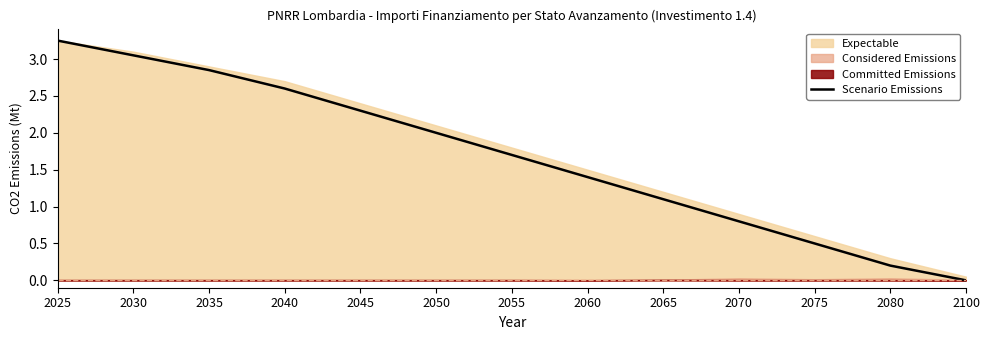

What is the ratio of the value at 2040 to the value at 2025?

0.8